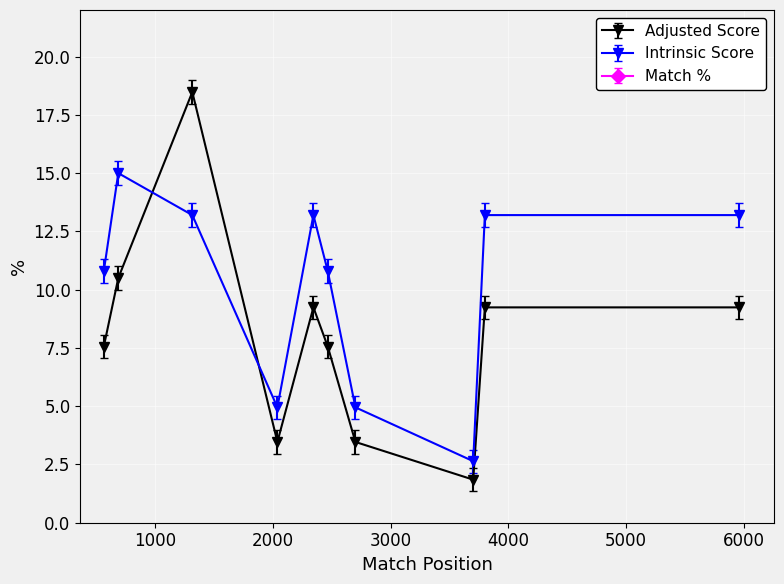

True or false: Intrinsic Score has more than 0 points higher than both neighbors.

True